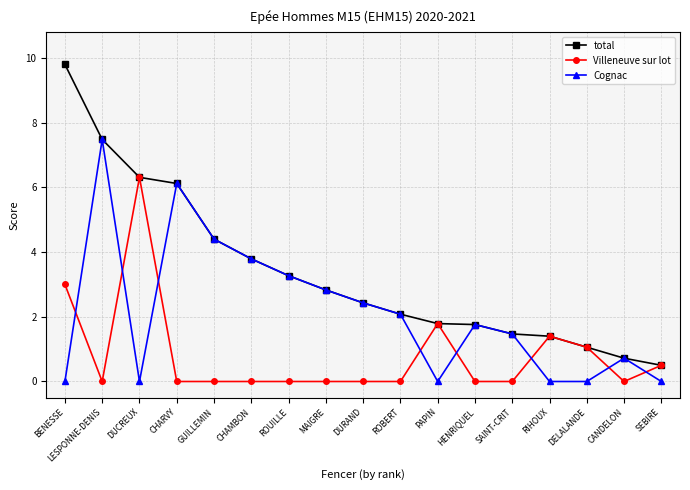

What is the maximum value shown in the chart?

9.8